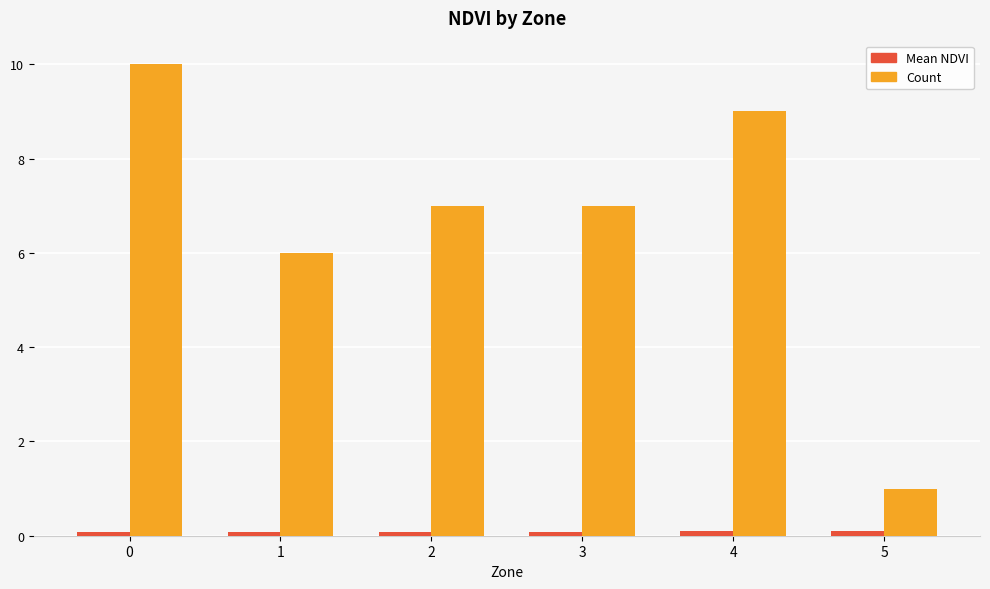

What is the average value of the Count series?

6.7